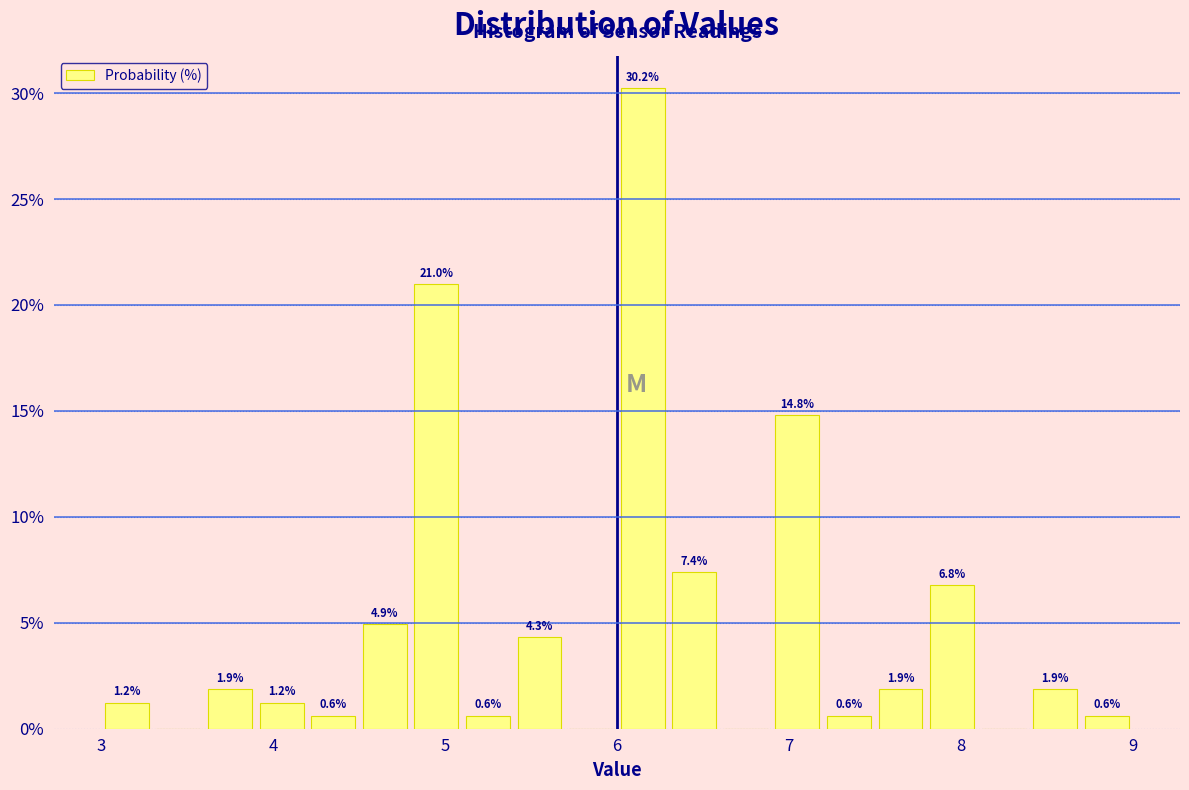

Read against the x-axis, roughly where is the centre of the tallest bar?

6.2